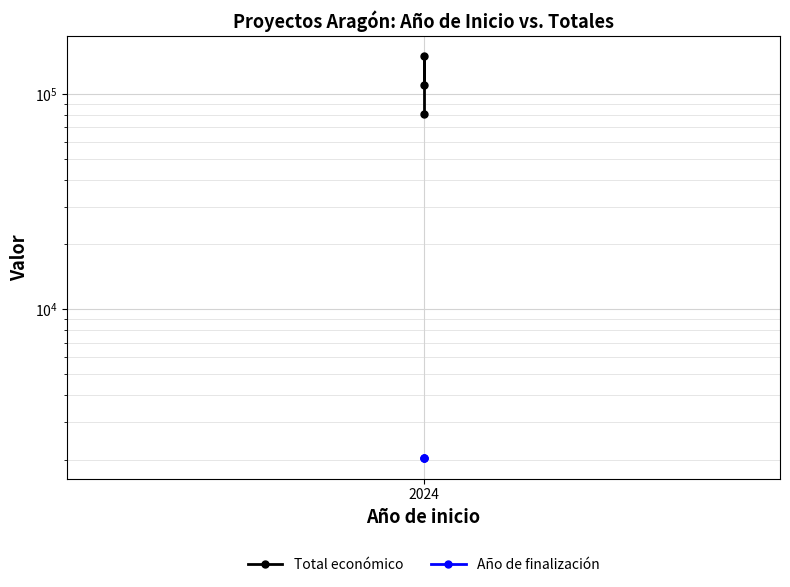

Where is Año de finalización nearest to the value 2027?

2024